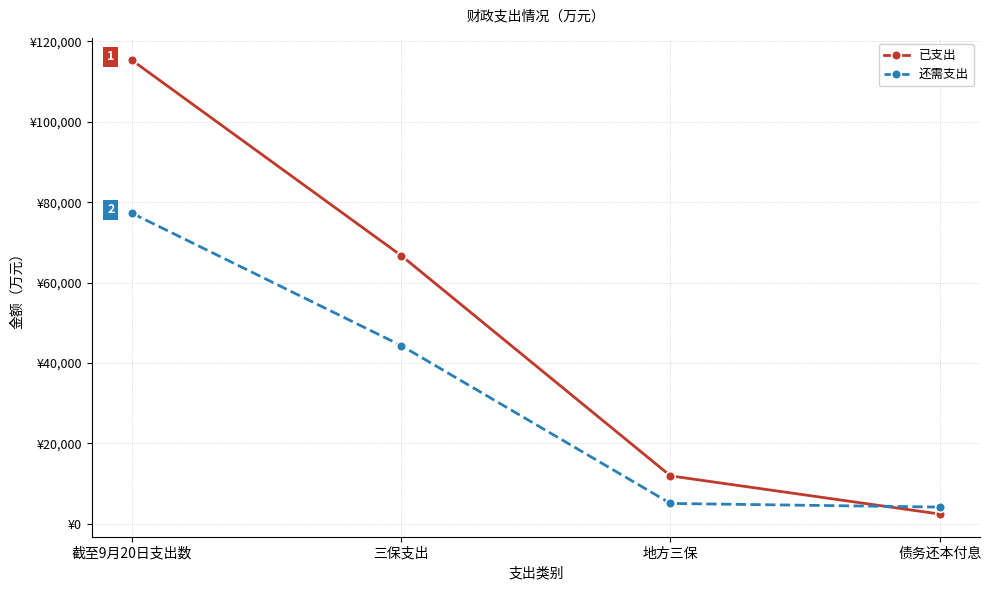

Where do 已支出 and 还需支出 first cross each other?

地方三保 and 债务还本付息